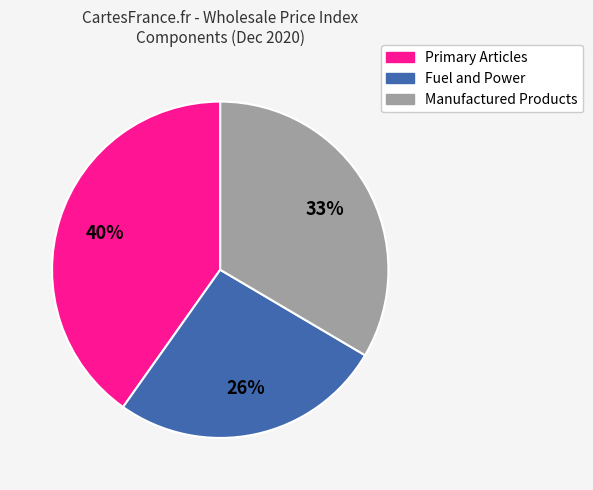

How many slices are in this pie chart?

3